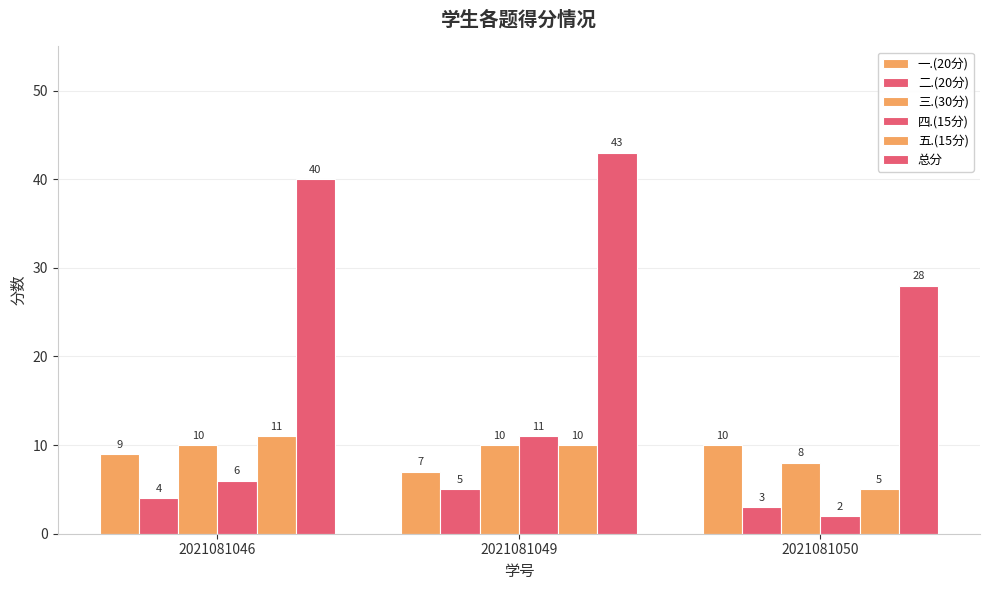

Does the chart contain any negative values?

No